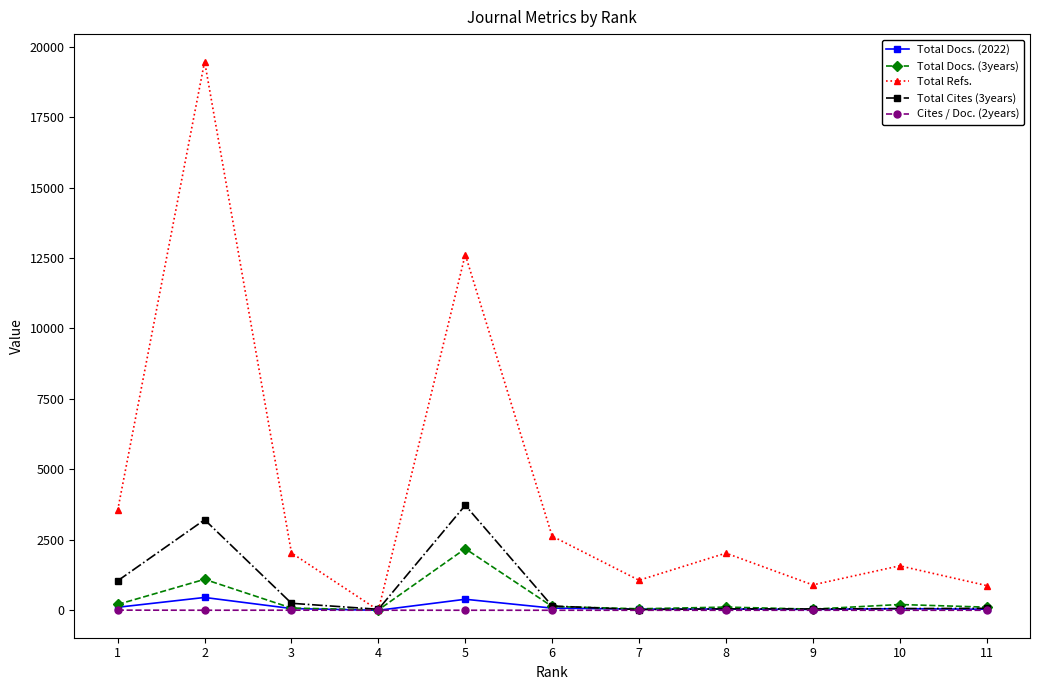

Which series changed the most between 1 and 5?

Total Refs.